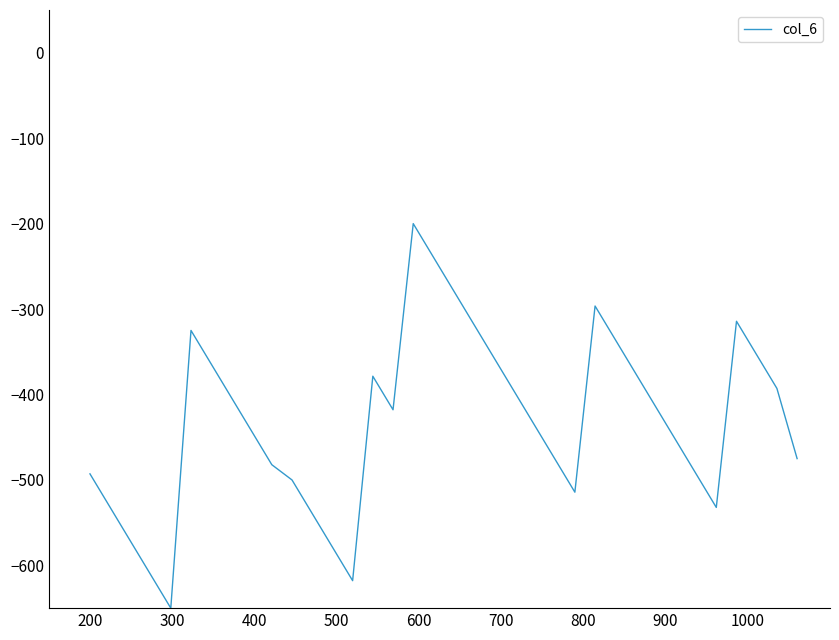

What is the maximum value shown in the chart?

-200.0